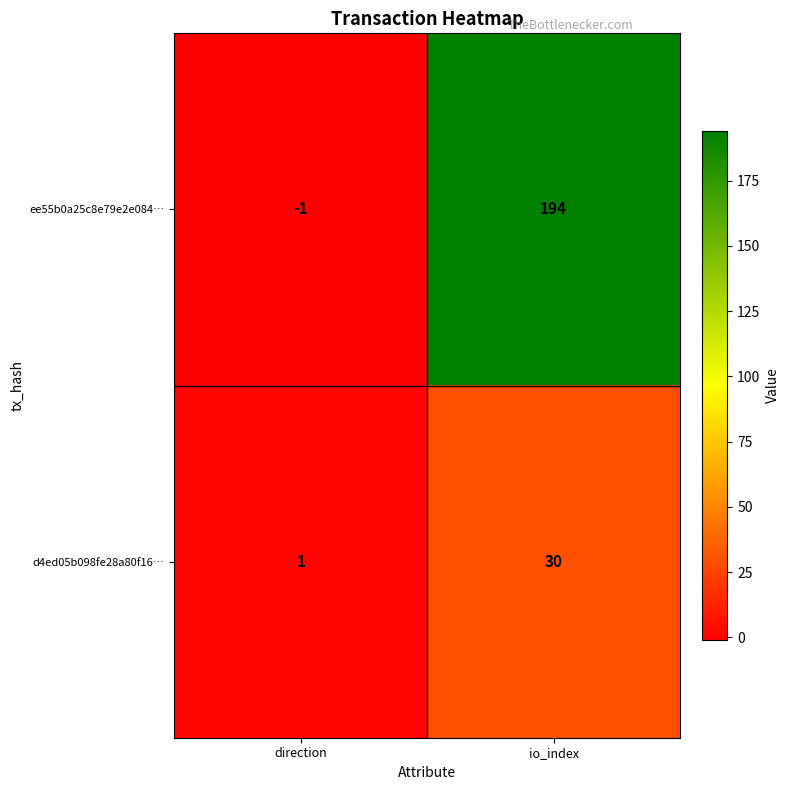

At which label does d4ed05b098fe28a80f16… reach its minimum?

direction